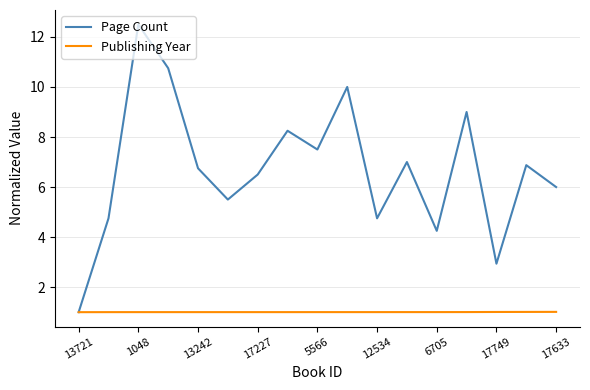

Which series has the widest spread of values?

Page Count